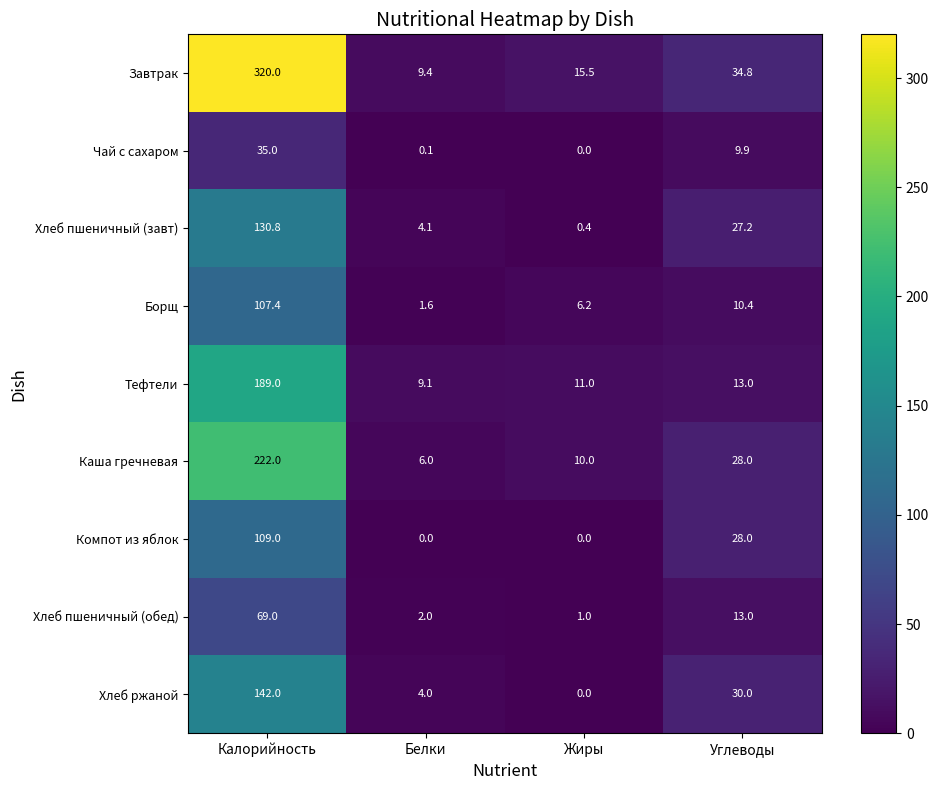

How many data points does each series have?

4